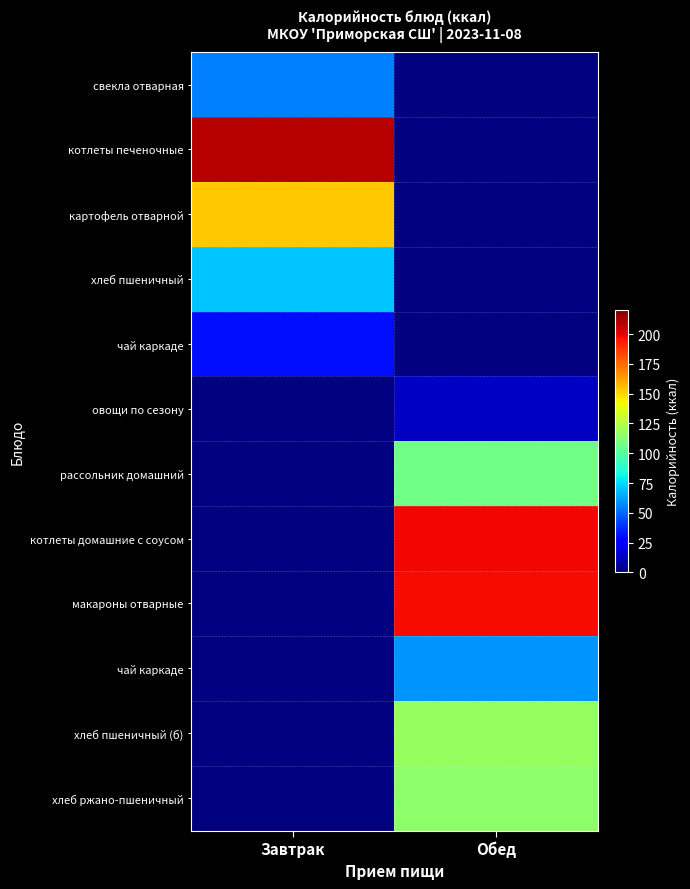

Between Обед and Завтрак, which is larger?

Завтрак